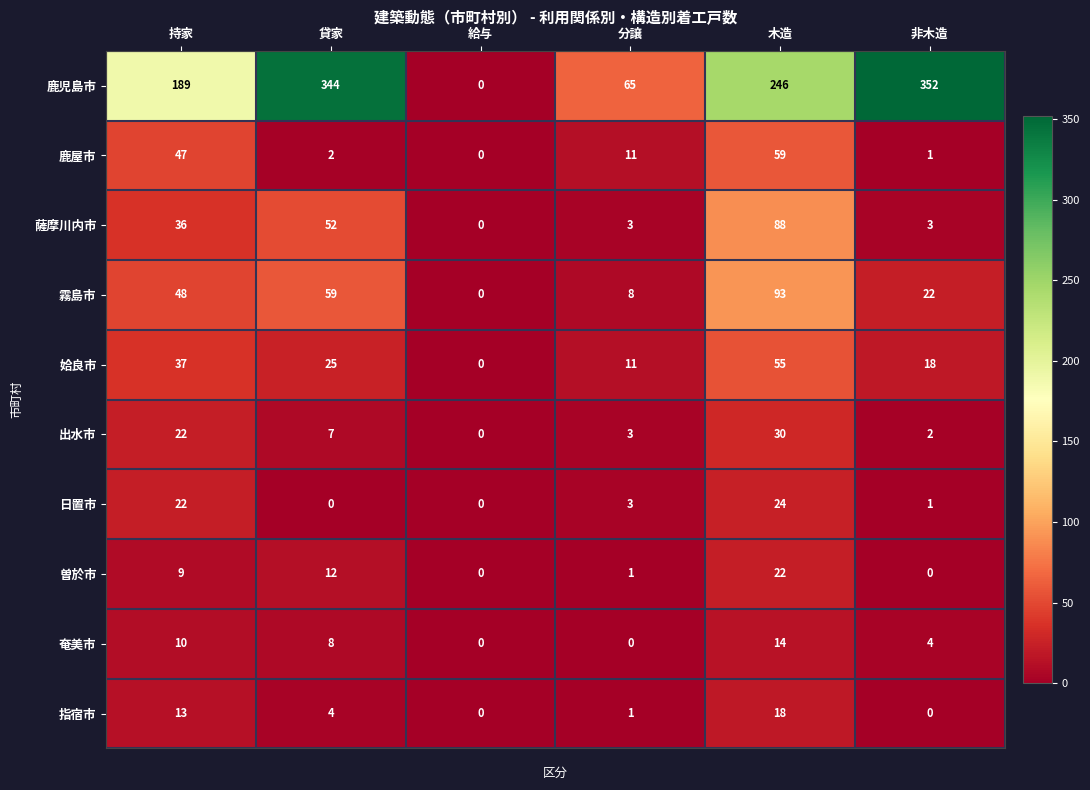

How many 姶良市 values are between 11 and 37?

4